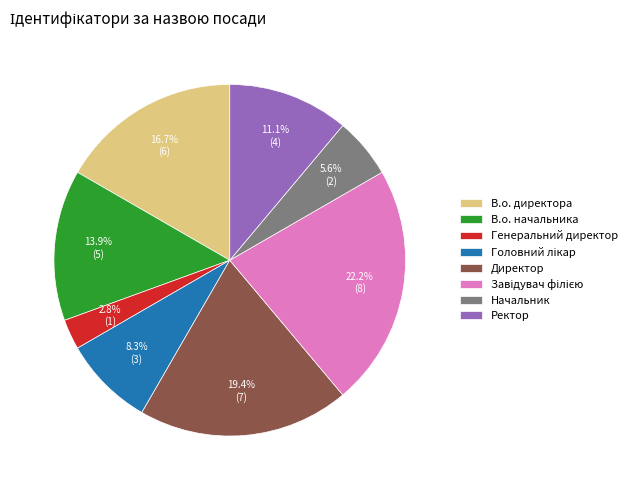

Do Директор and Генеральний директор together represent more than half of the pie?

No